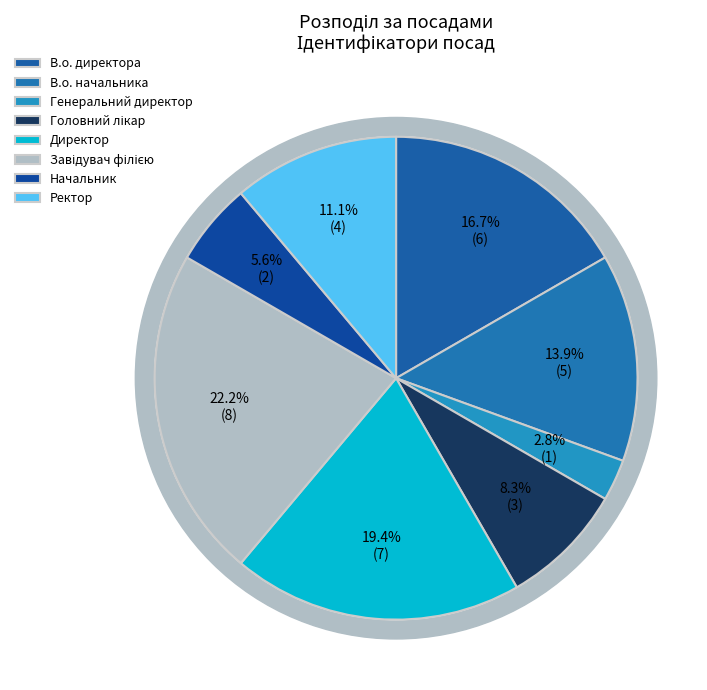

Does any single category account for the majority?

No